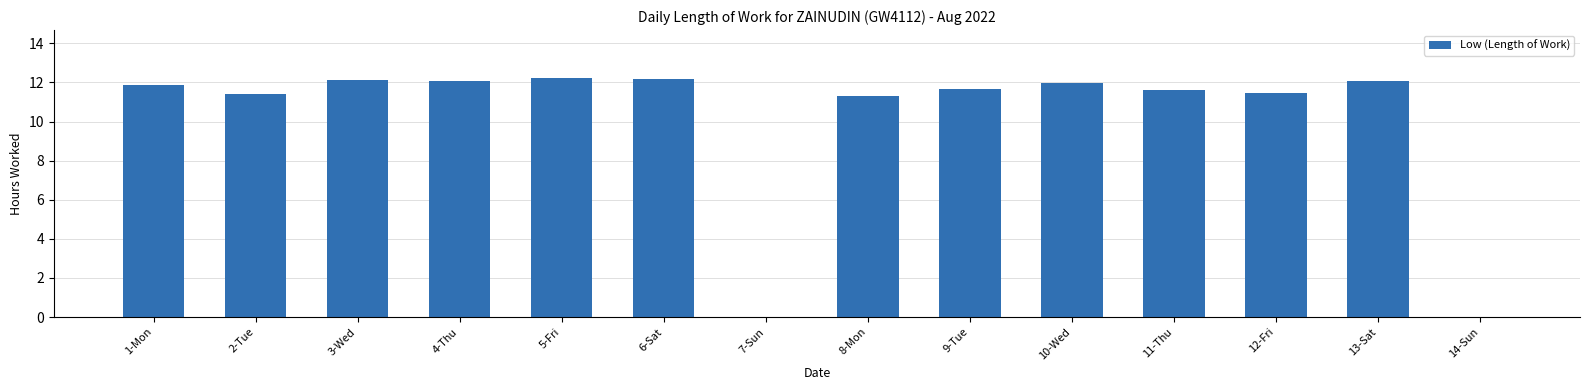

What is the sum of all values?

142.0